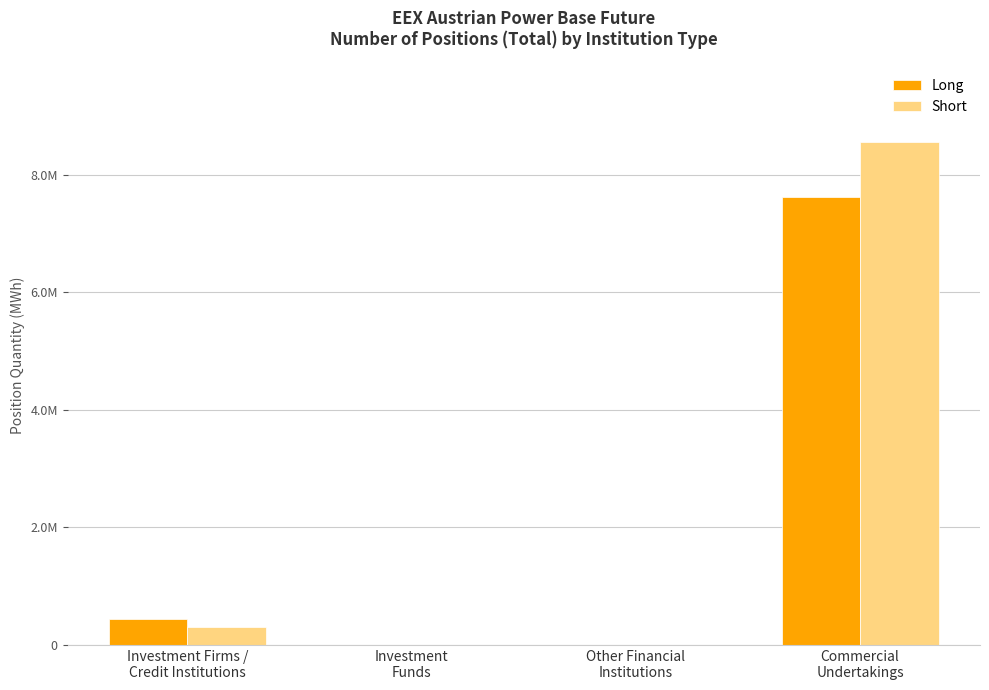

What is the spread (max minus min) of values at Commercial
Undertakings?

946071